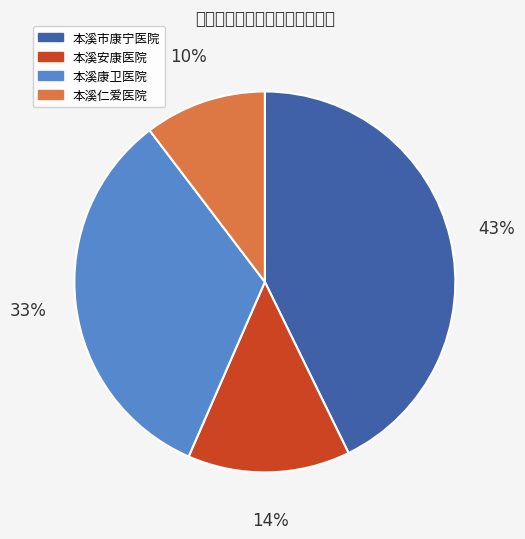

To the nearest percent, what percentage of the pie is 本溪仁爱医院?

10%